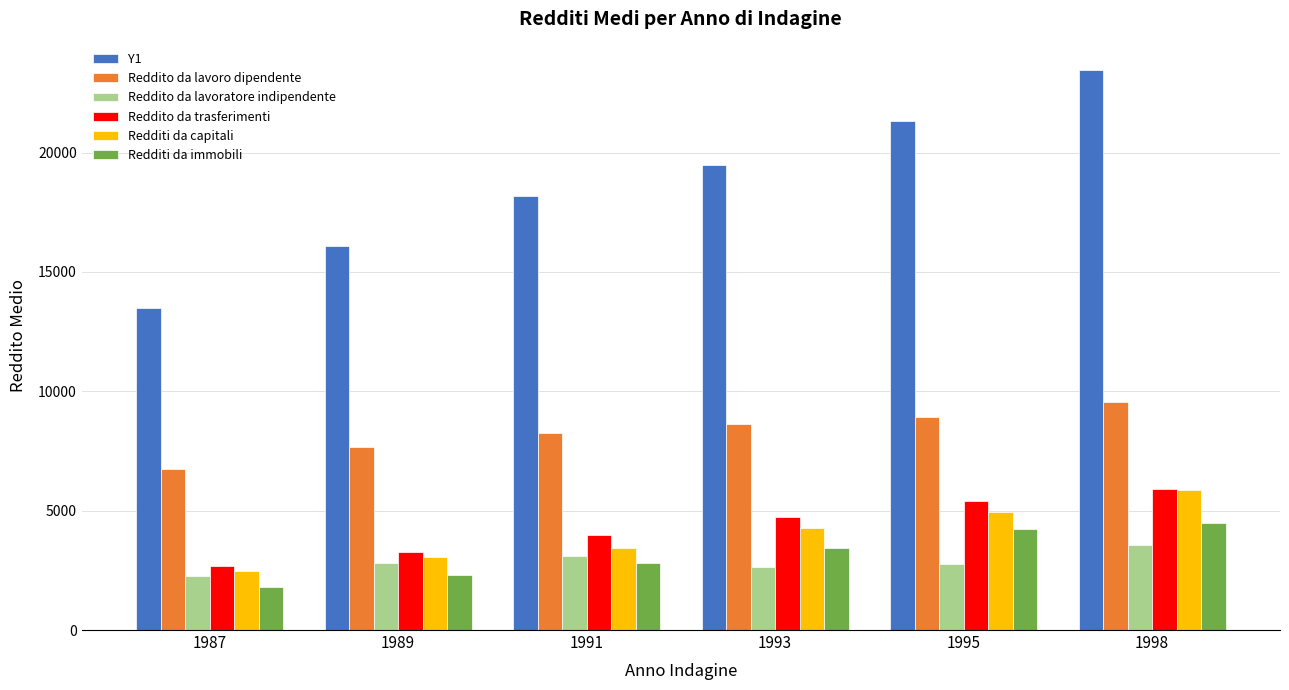

At which label does Reddito da trasferimenti reach its peak?

1998